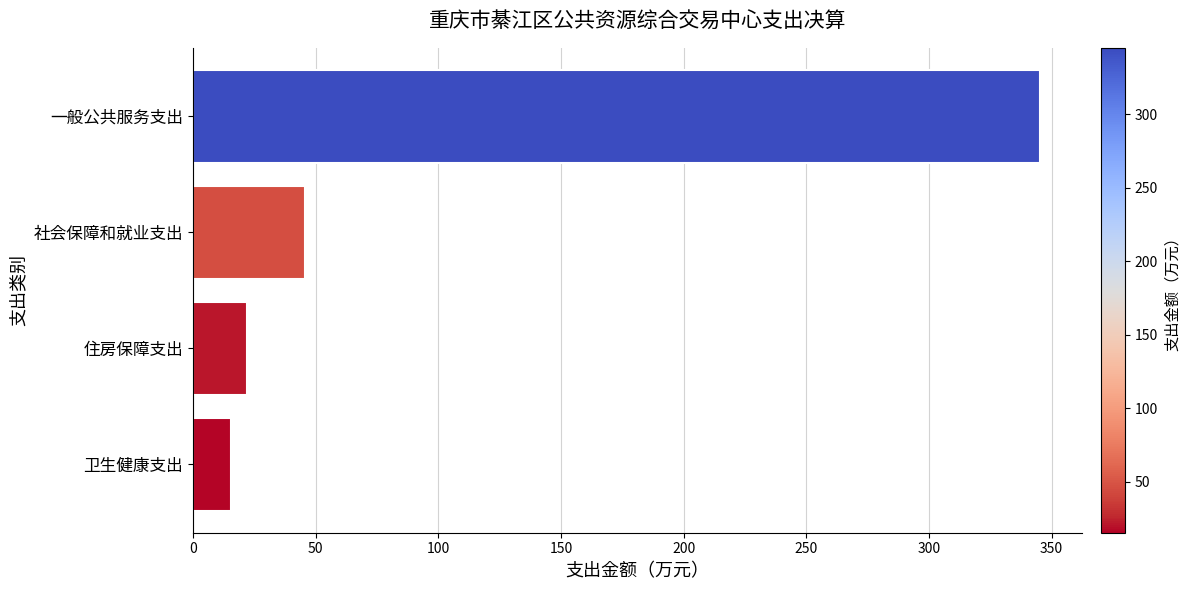

What is the change in value from 一般公共服务支出 to 住房保障支出?

-323.1